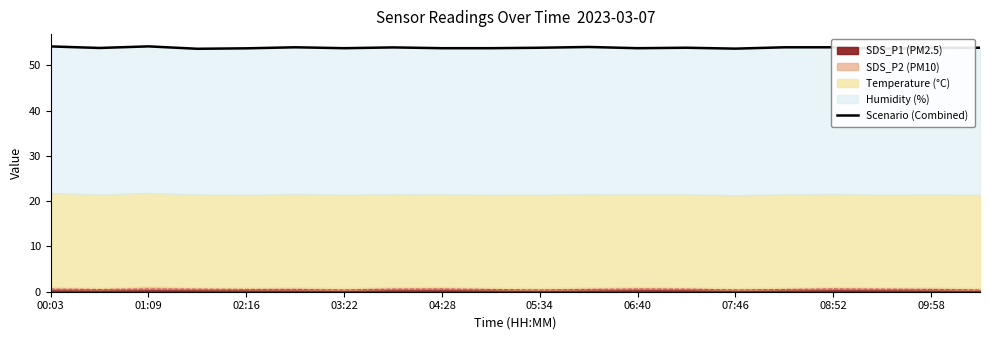

What is the average value?

53.9